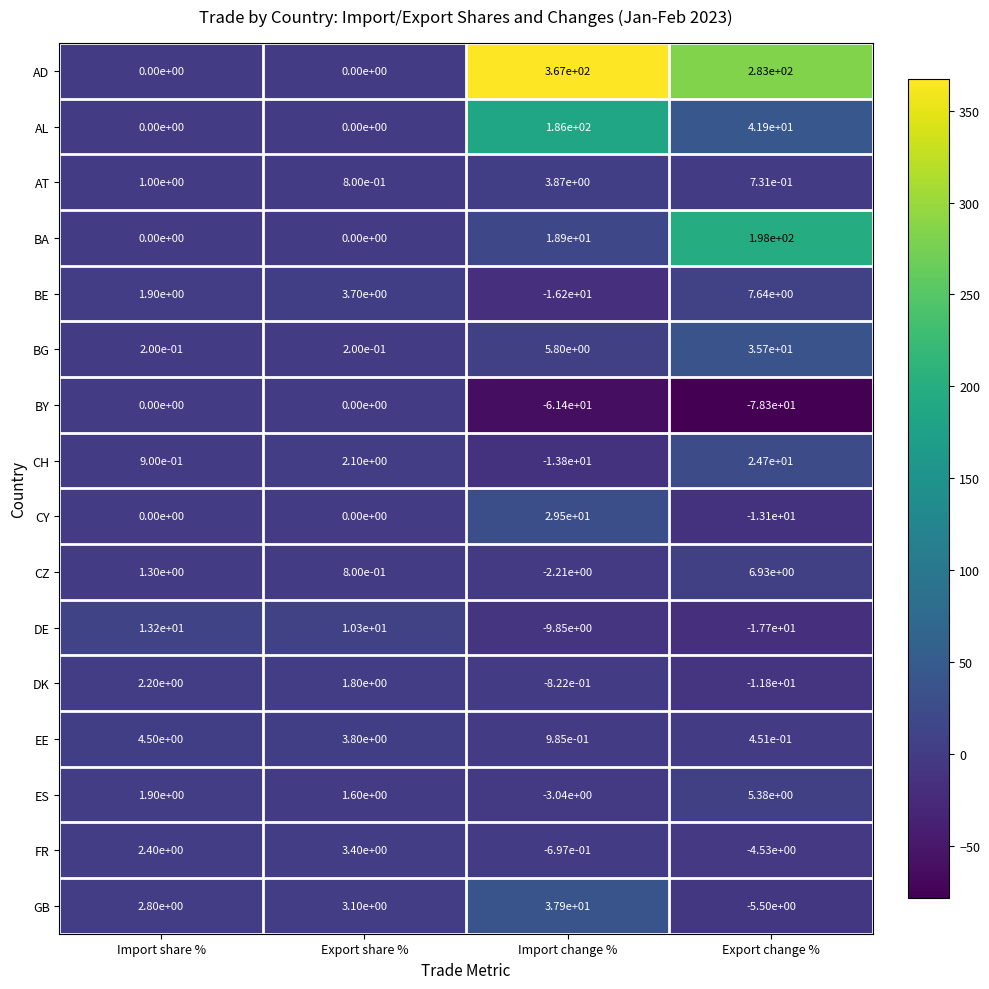

At which label does GB first exceed 3?

Export share %